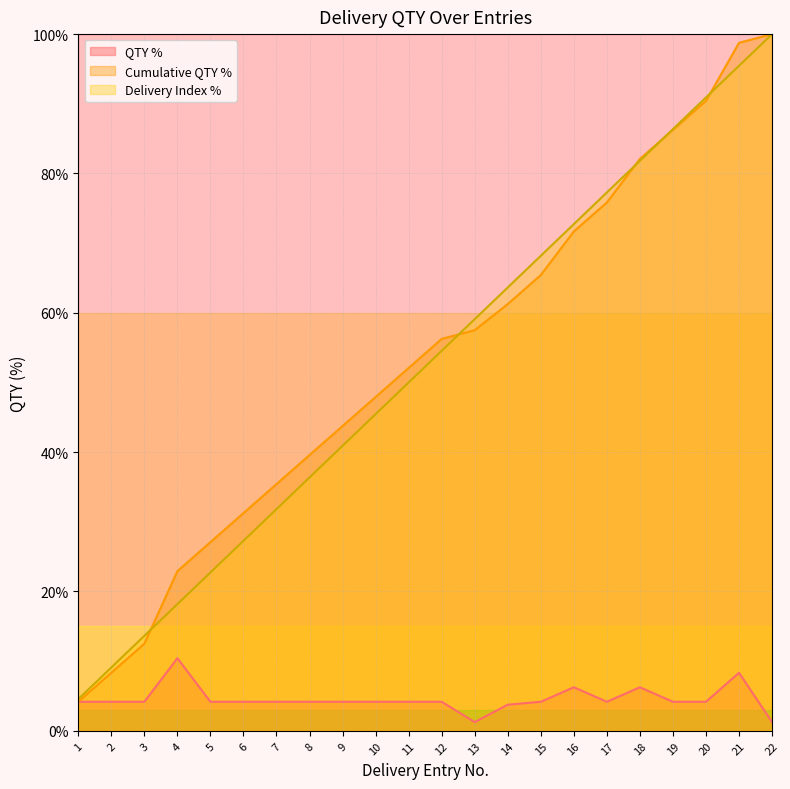

At which label does Cumulative QTY reach its minimum?

1